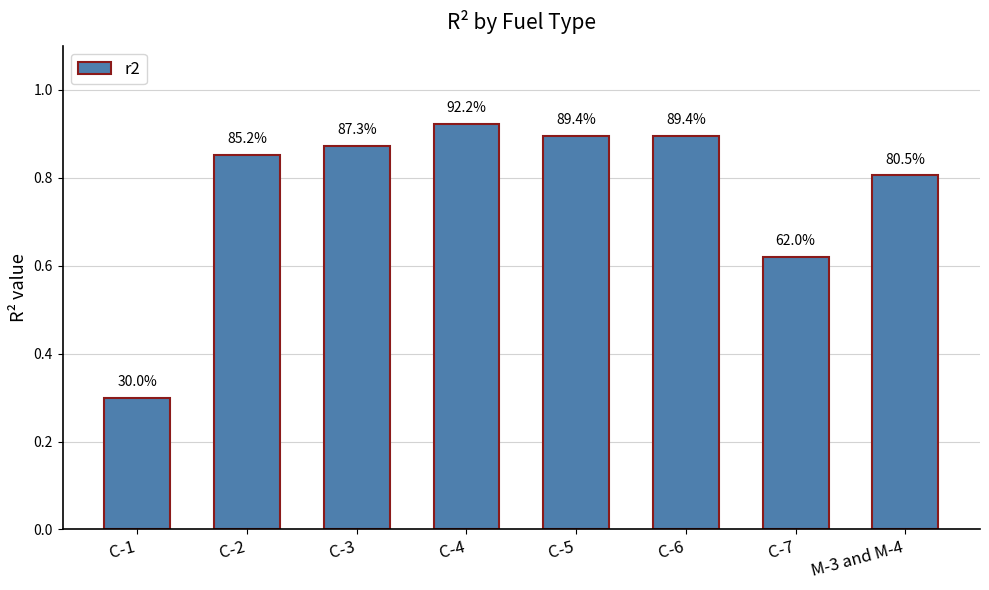

List the labels in order of value, smallest first.

C-1, C-7, M-3 and M-4, C-2, C-3, C-5, C-6, C-4